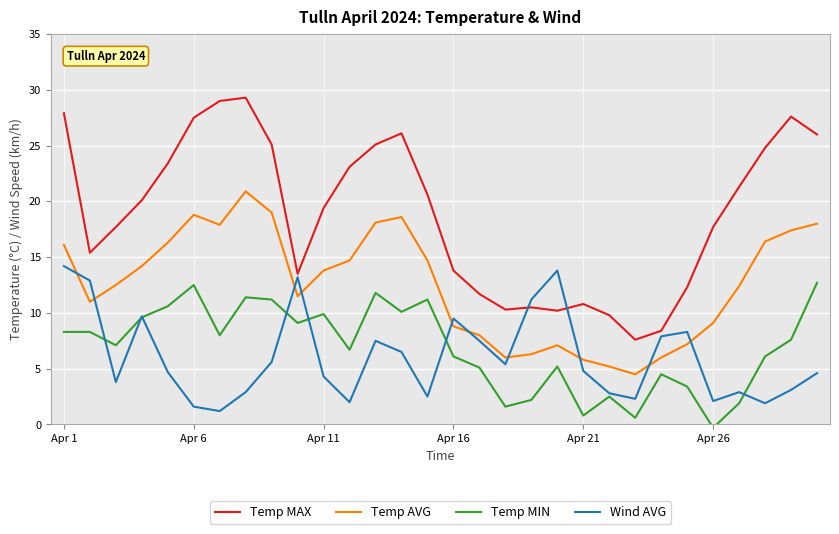

Rank the series by their maximum value, from lowest to highest.

Temp MIN, Wind AVG, Temp AVG, Temp MAX